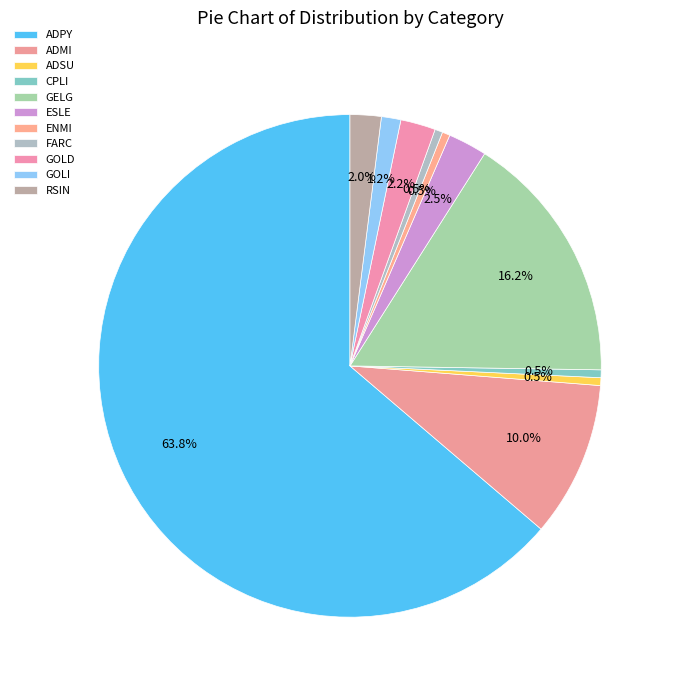

The ADPY slice represents 71% of the pie. True or false?

False